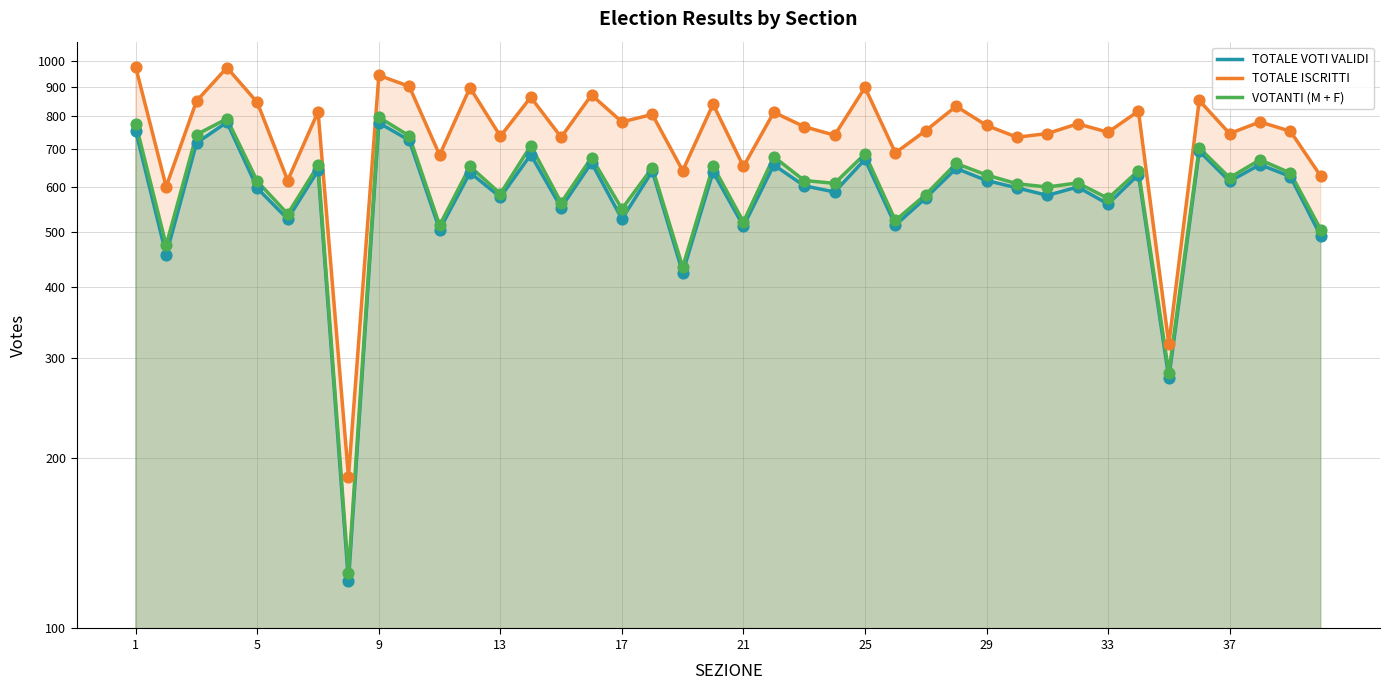

What is the total value across all series at 21?

1678